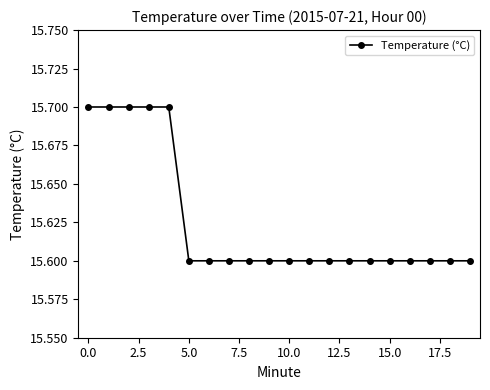

How many values are between 15 and 16?

20